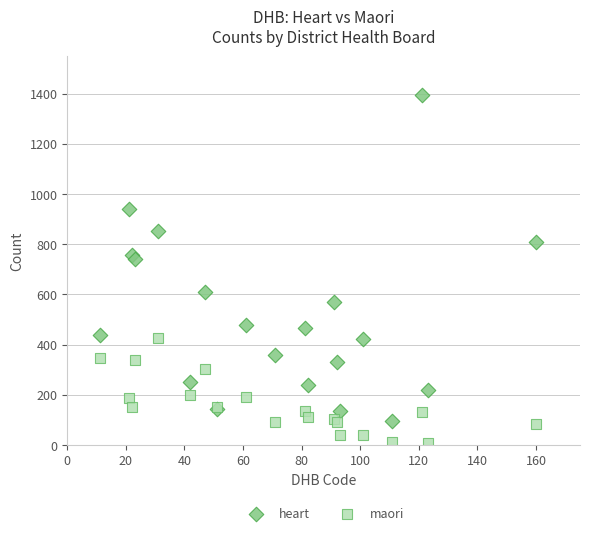

What are all the series names shown in the legend?

heart, maori